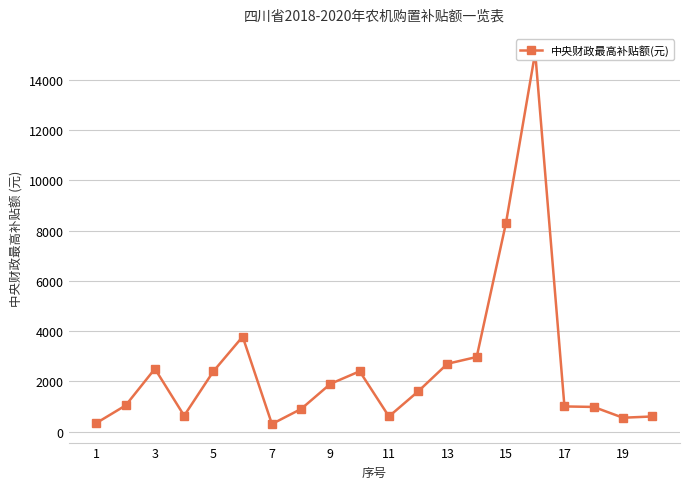

The chart shows a value of 3488 at 19. True or false?

False